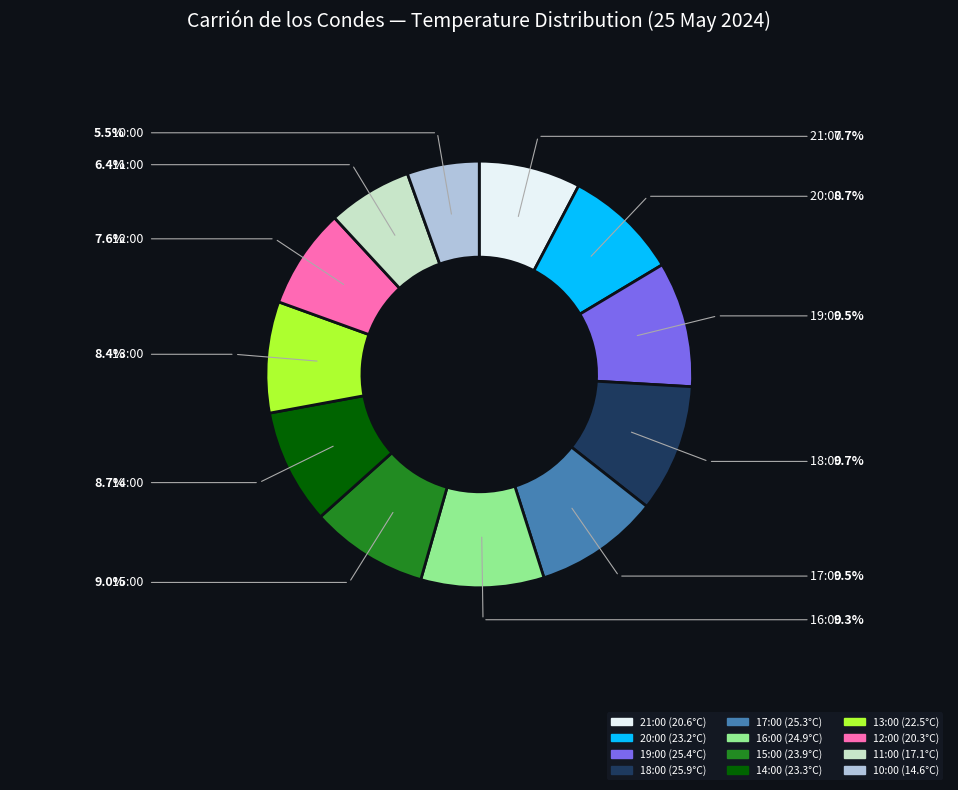

Do 15:00 and 21:00 together represent more than half of the pie?

No